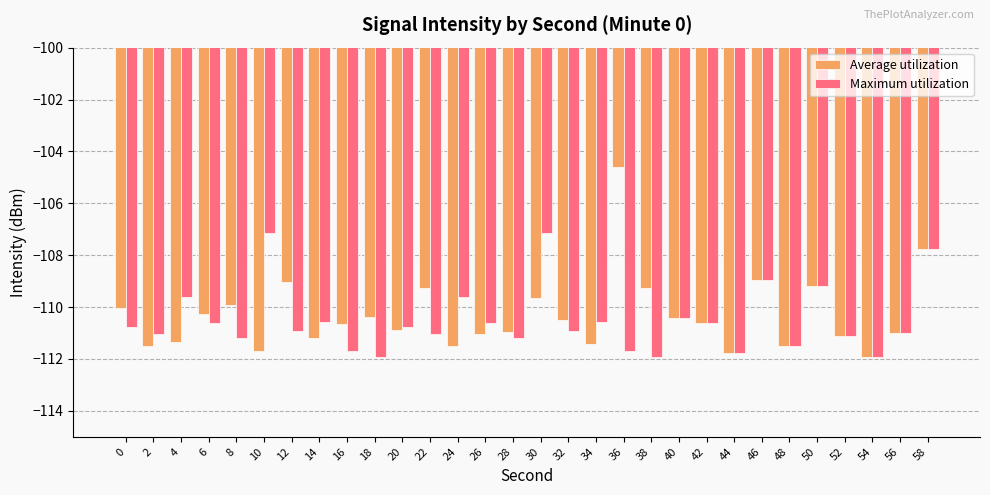

How many bars are there in total?

60